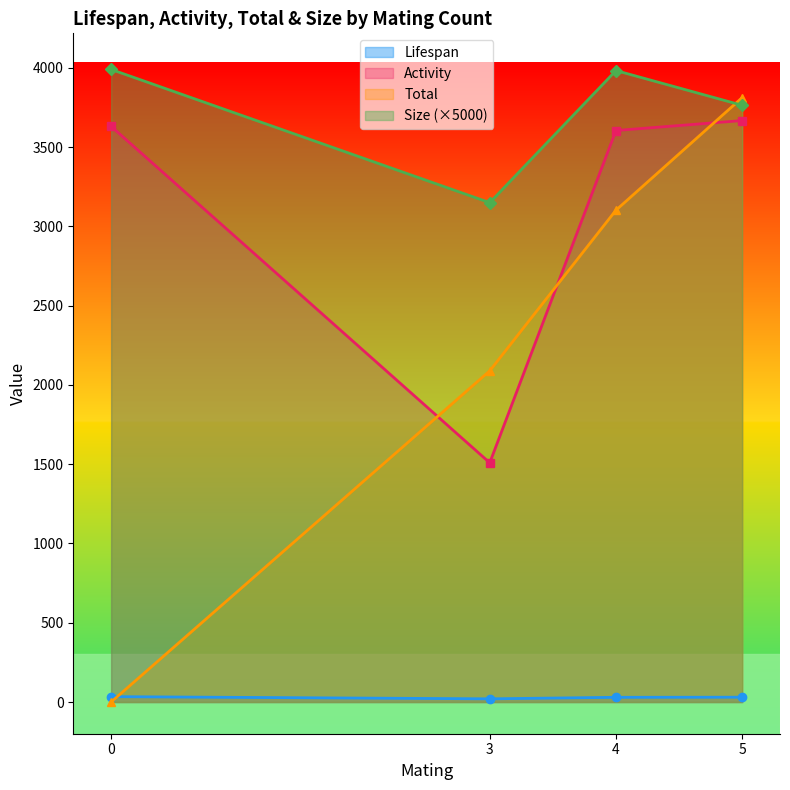

What is the difference between the second highest and minimum values in the Size series?

0.2